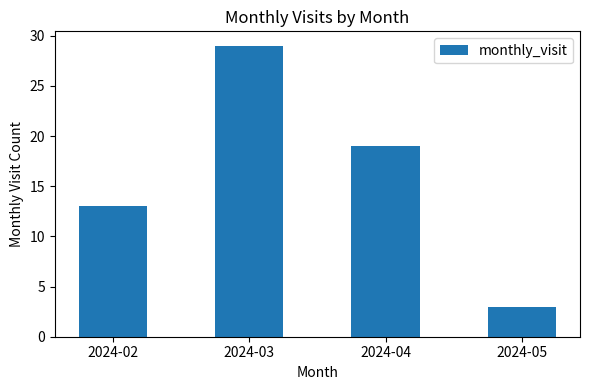

Reading left to right, extract all data points from this chart.

13	29	19	3